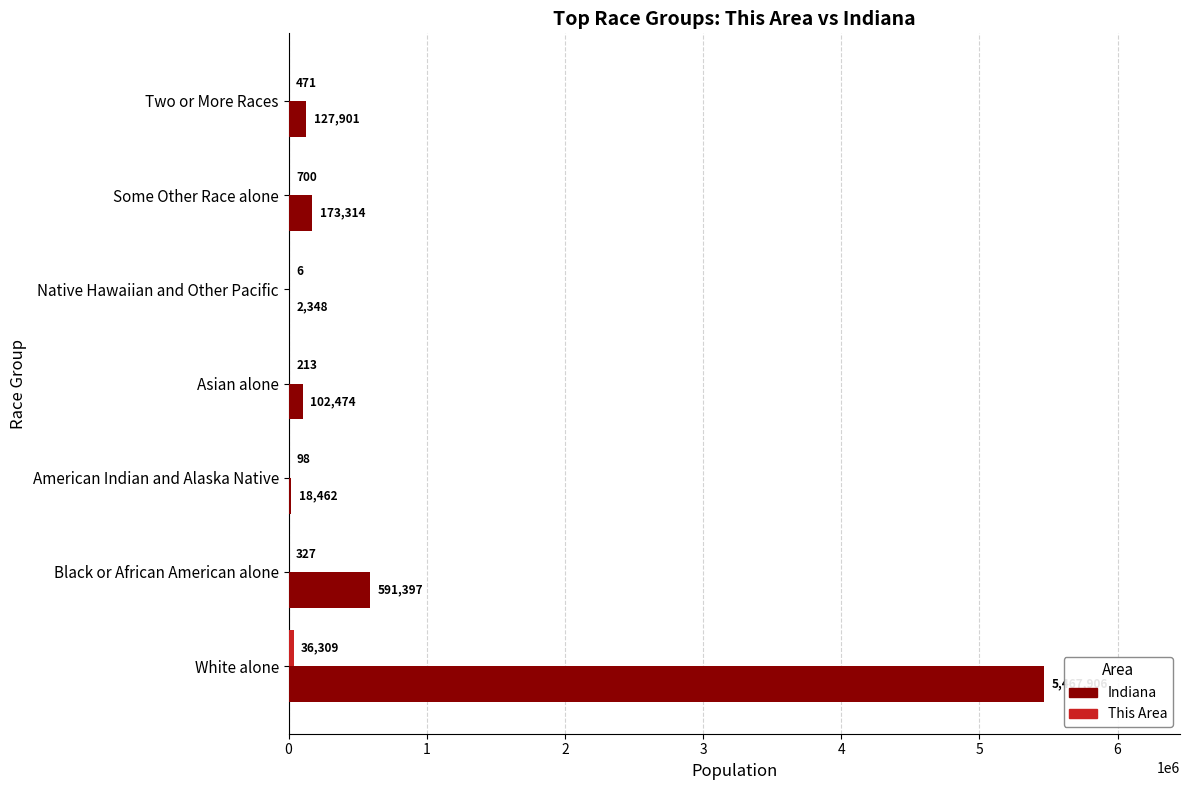

The value of Indiana at American Indian and Alaska Native is 18462. True or false?

True